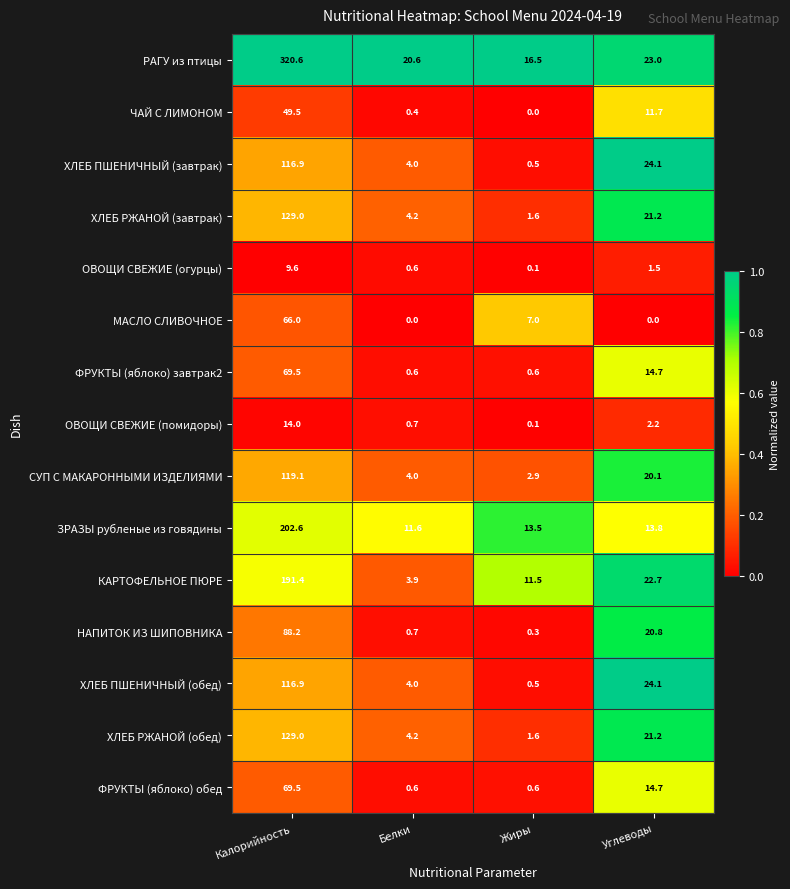

List the labels in order of ХЛЕБ РЖАНОЙ (завтрак) value, largest first.

Калорийность, Углеводы, Белки, Жиры